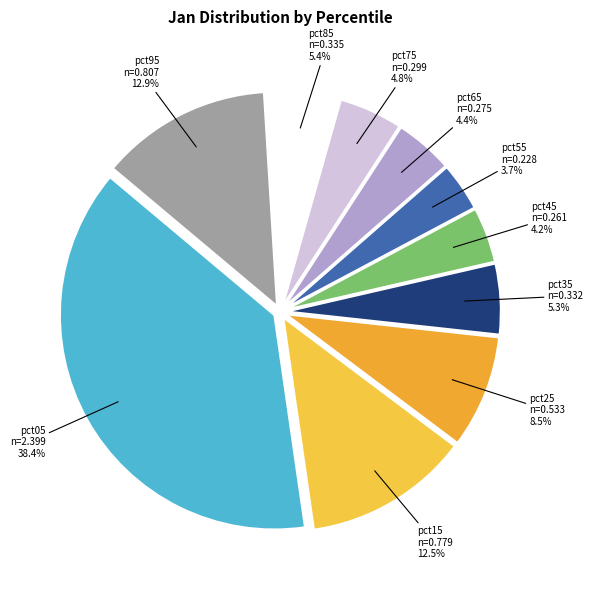

Count the number of slices in the pie.

10